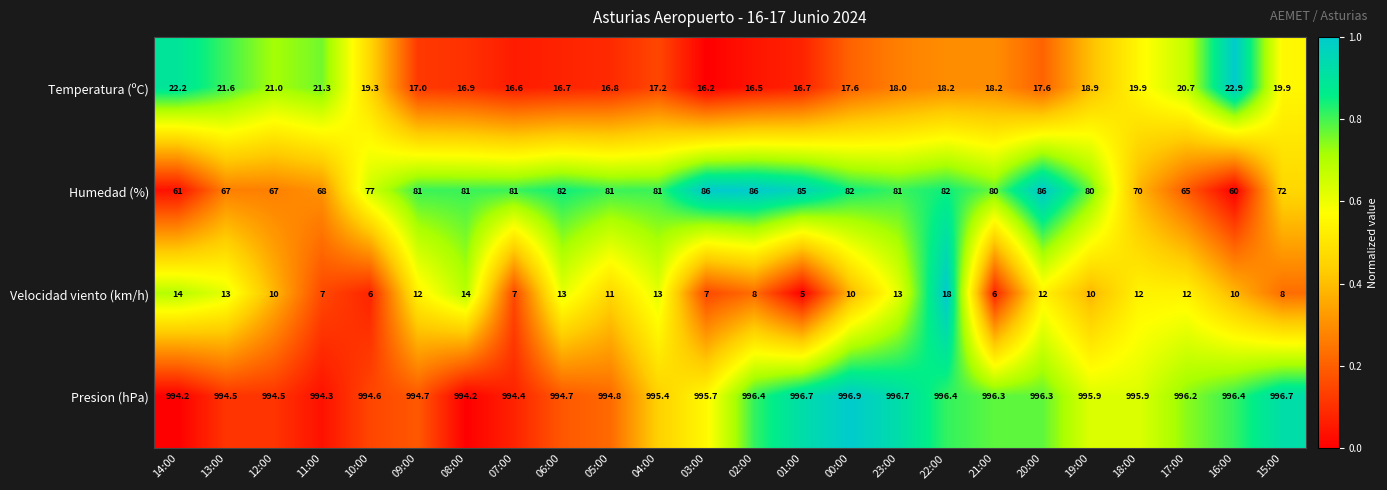

Is the value of Temperatura (ºC) at 06:00 greater than the value of Presion (hPa) at 03:00?

No